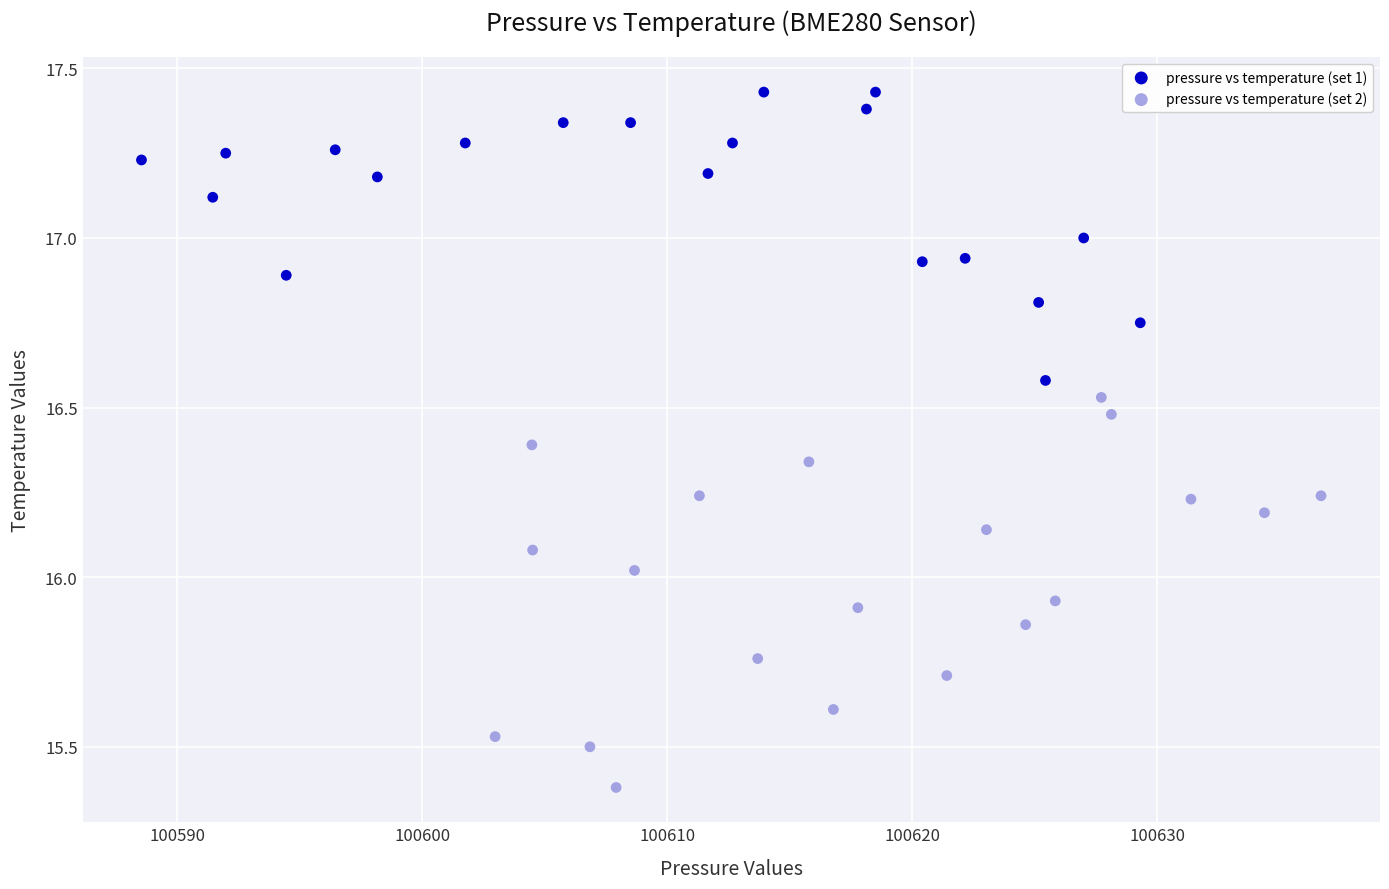

Which series contains the lowest Y value?

pressure vs temperature (set 2)